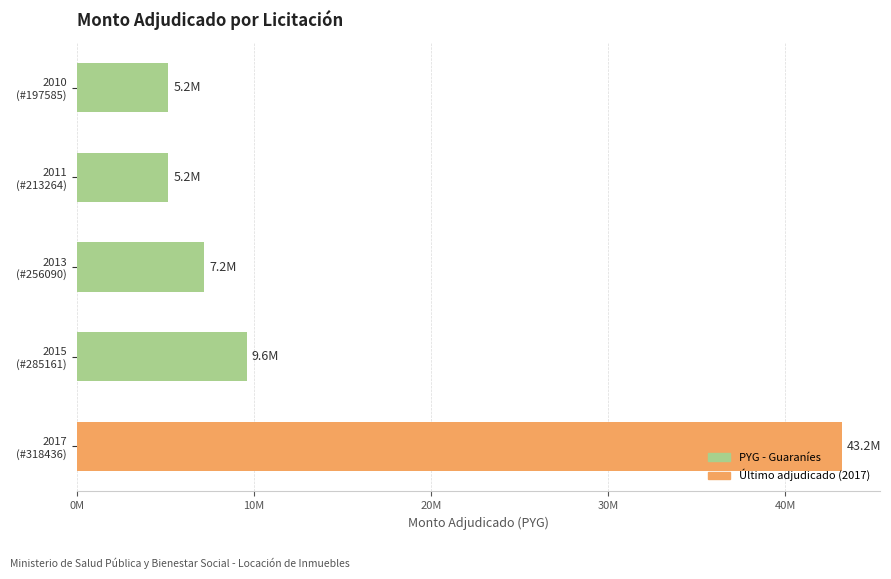

What is the difference between the maximum and minimum values?

38040000